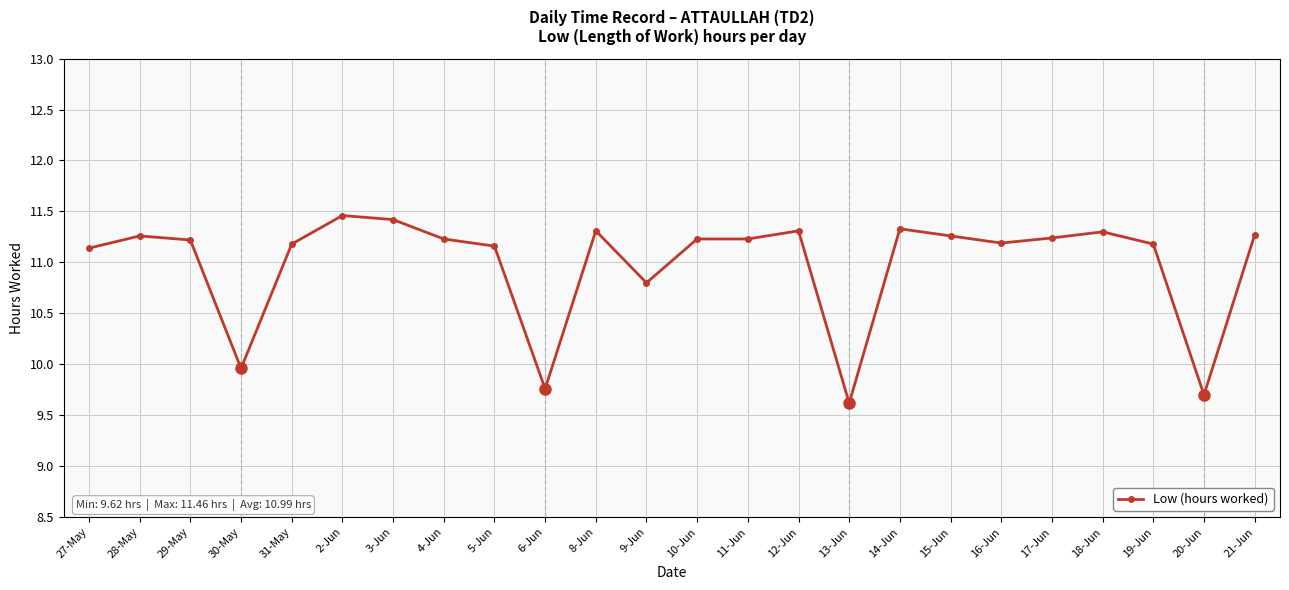

Reading left to right, extract all data points from this chart.

11.1	11.3	11.2	10.0	11.2	11.5	11.4	11.2	11.2	9.8	11.3	10.8	11.2	11.2	11.3	9.6	11.3	11.3	11.2	11.2	11.3	11.2	9.7	11.3